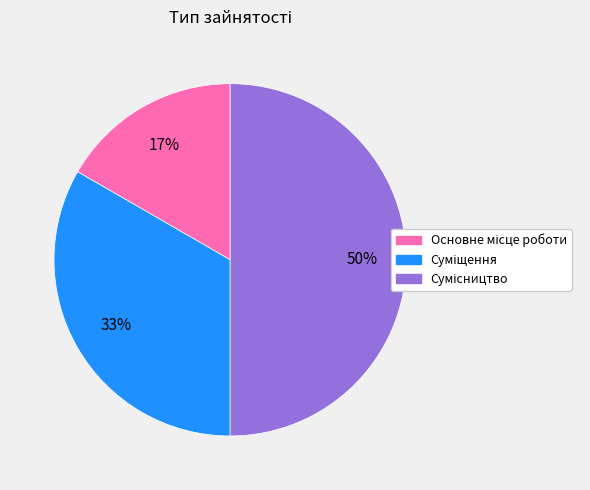

To the nearest percent, what is the difference between the largest and smallest slice percentages?

33%